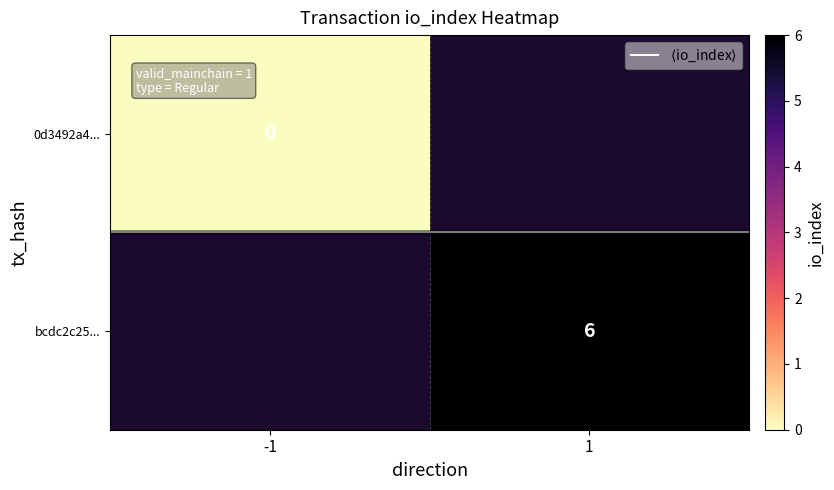

Where is 0d3492a4... nearest to the value 0?

-1